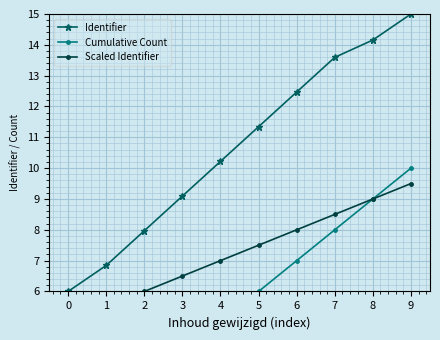

Reading left to right, transcribe all the data shown in this chart.

Identifier: 6.0	6.8	8.0	9.1	10.2	11.3	12.5	13.6	14.2	15.0
Cumulative Count: 1.0	2.0	3.0	4.0	5.0	6.0	7.0	8.0	9.0	10.0
Scaled Identifier: 5.0	5.5	6.0	6.5	7.0	7.5	8.0	8.5	9.0	9.5